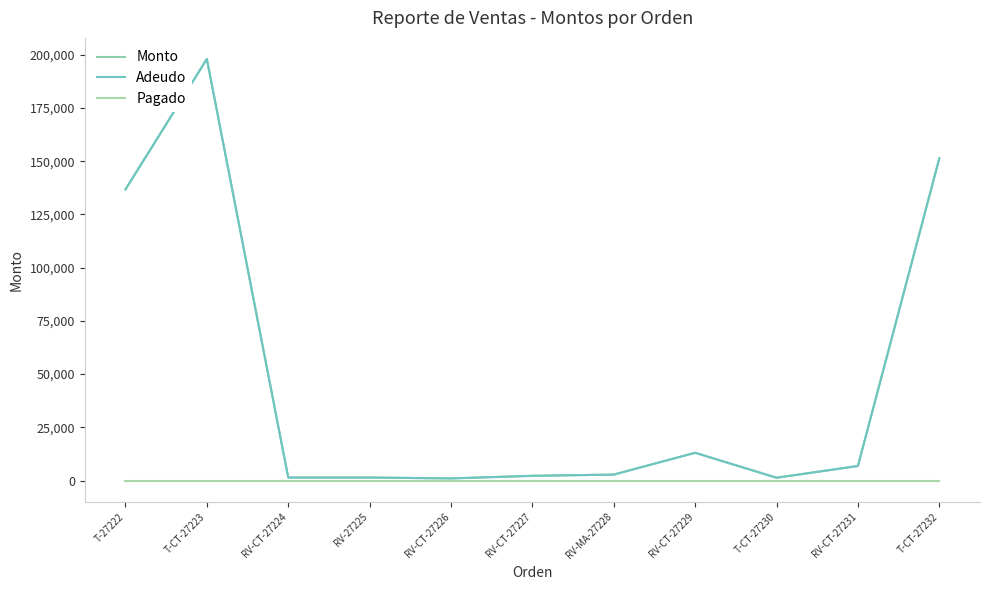

At which label does Adeudo first exceed 2772?

T-27222